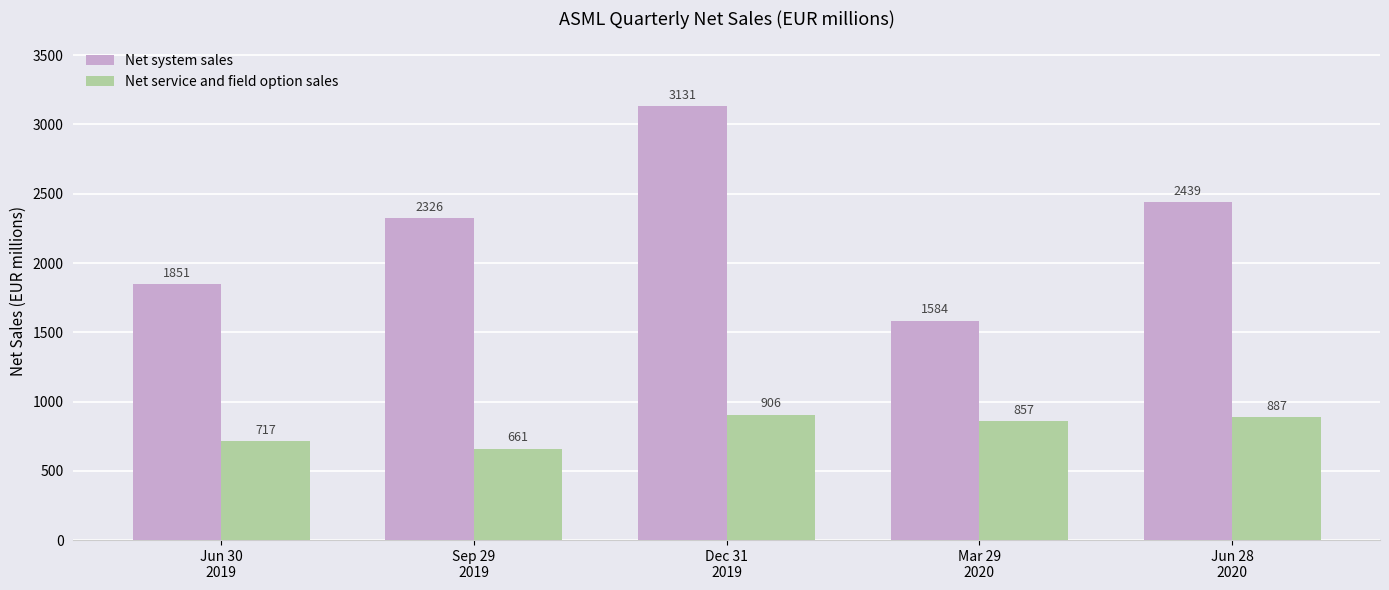

What is the sum of all Net service and field option sales values?

4027.4